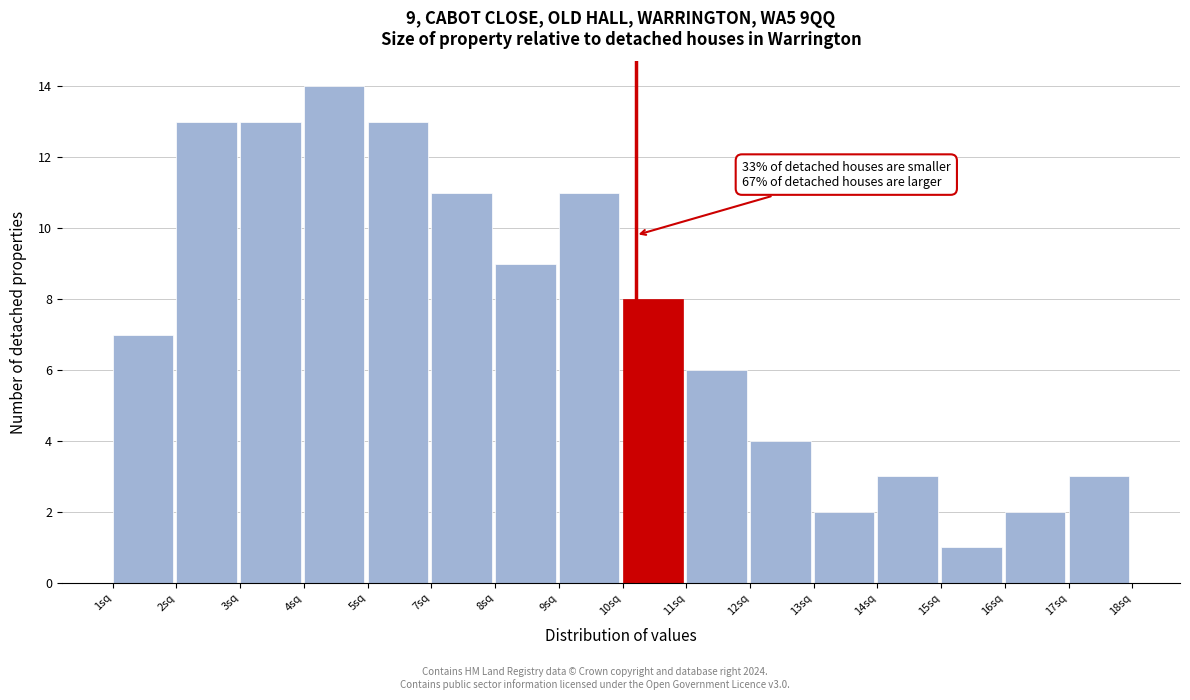

Reading left to right, what are all the values shown in this chart?

1sq=7	2sq=13	3sq=13	4sq=14	5sq=13	7sq=11	8sq=9	9sq=11	10sq=8	11sq=6	12sq=4	13sq=2	14sq=3	15sq=1	16sq=2	17sq=3